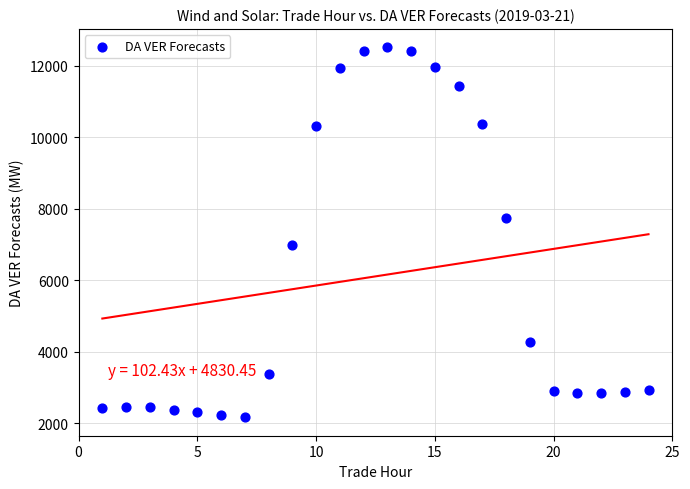

What is the range of Y values (max minus min)?

10335.9